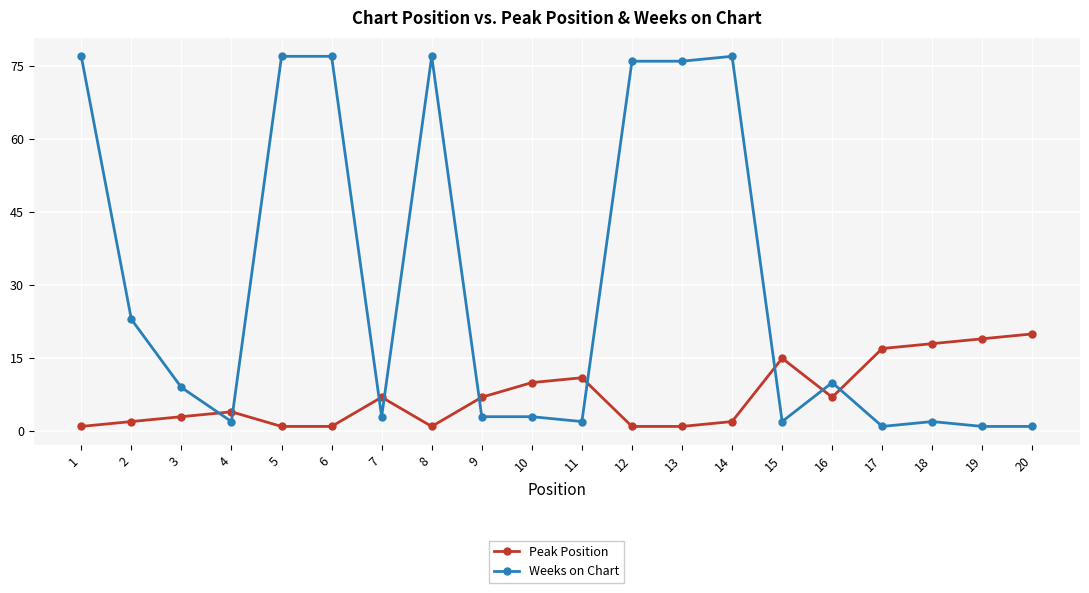

Which series has the largest total across all categories?

Weeks on Chart